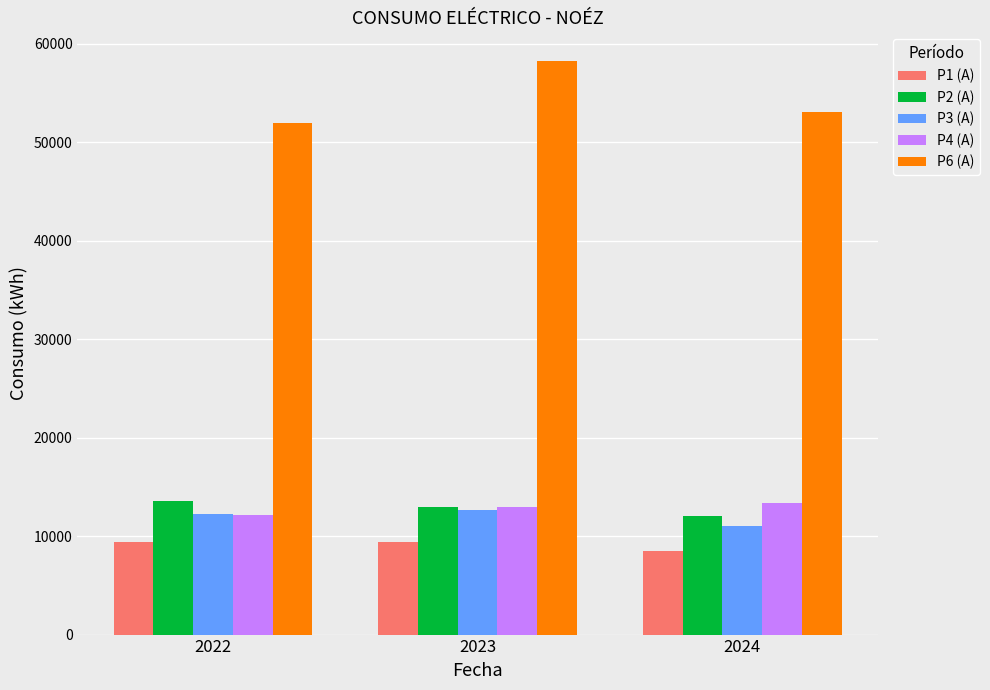

What are all the series names shown in the legend?

P1 (A), P2 (A), P3 (A), P4 (A), P6 (A)